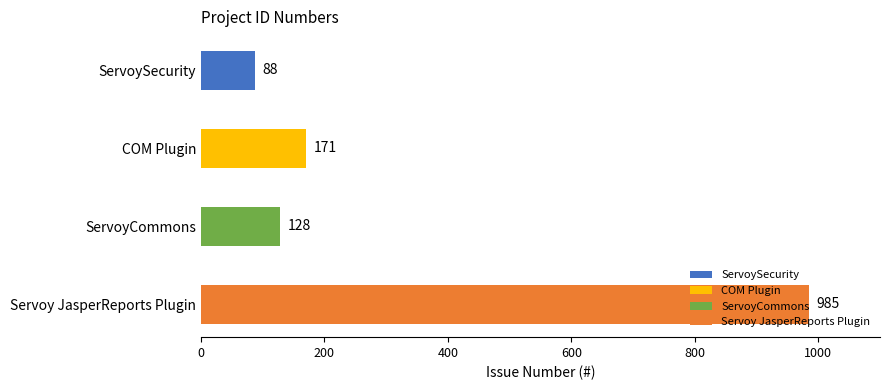

Is it true that the value at Servoy JasperReports Plugin is 985?

True